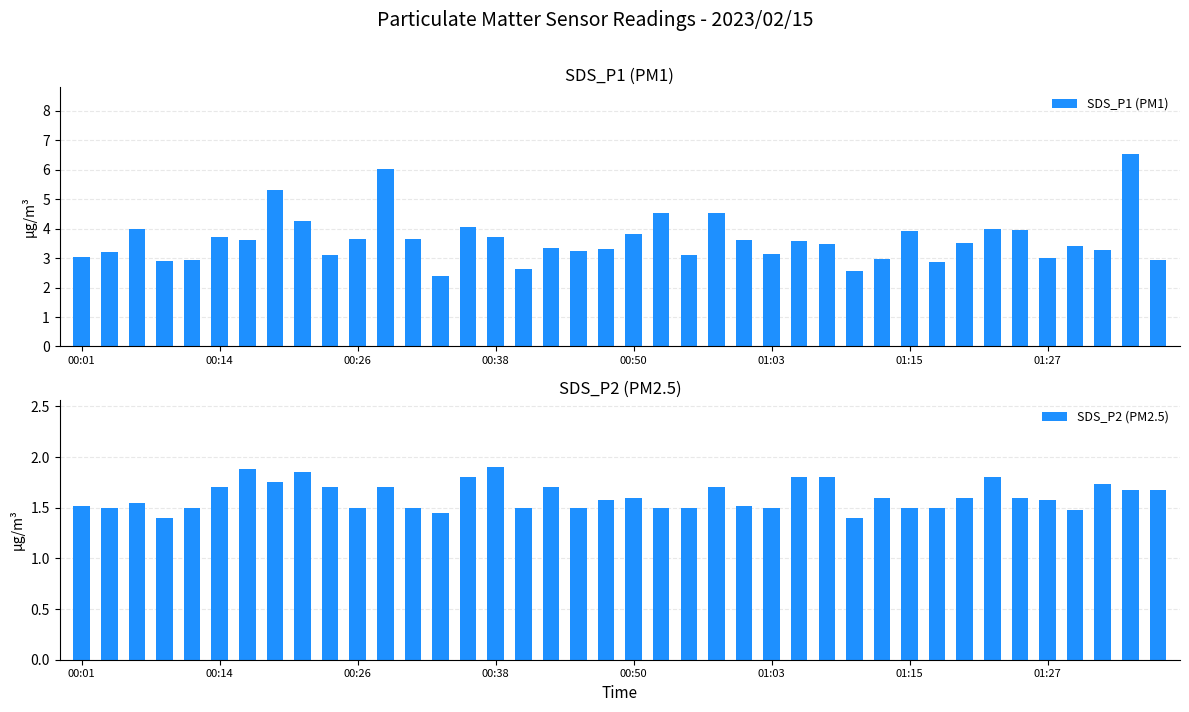

What is the sum of all SDS_P1 (PM1) values?

144.7